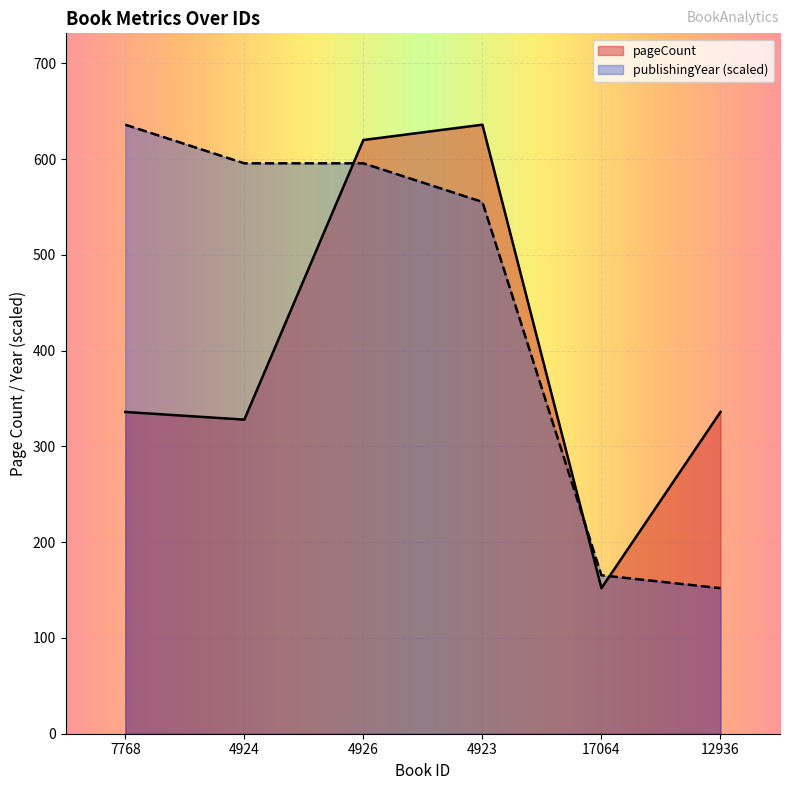

What is the approximate value of publishingYear at 4923?

555.3